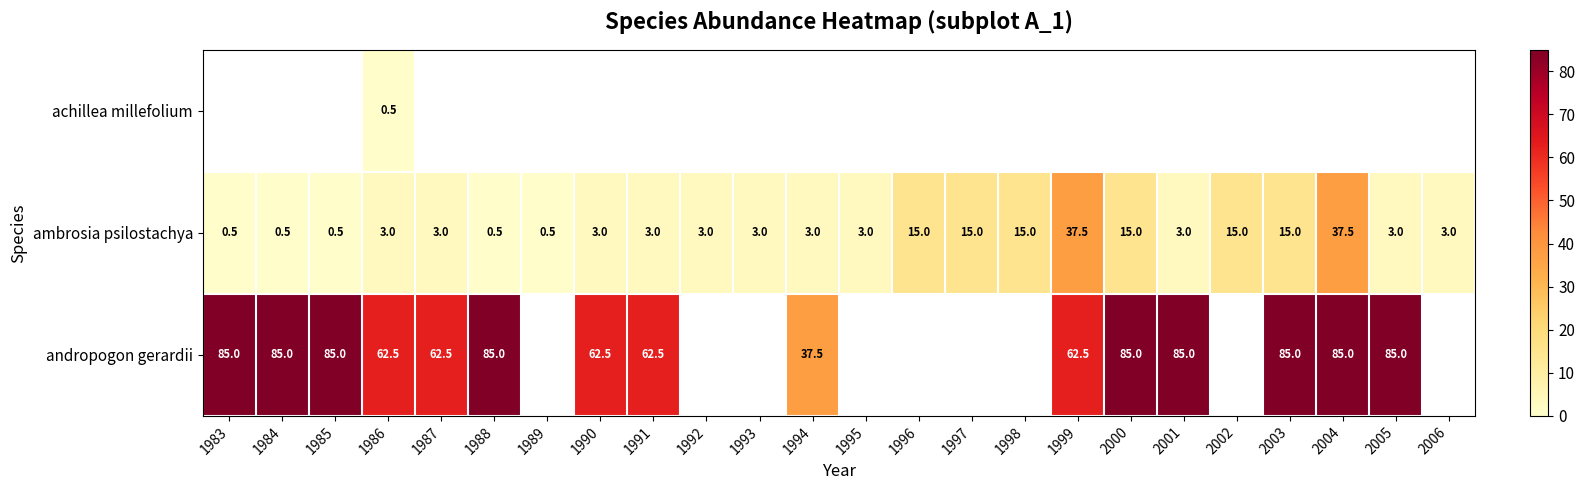

At which category is the sum across all series the highest?

1986